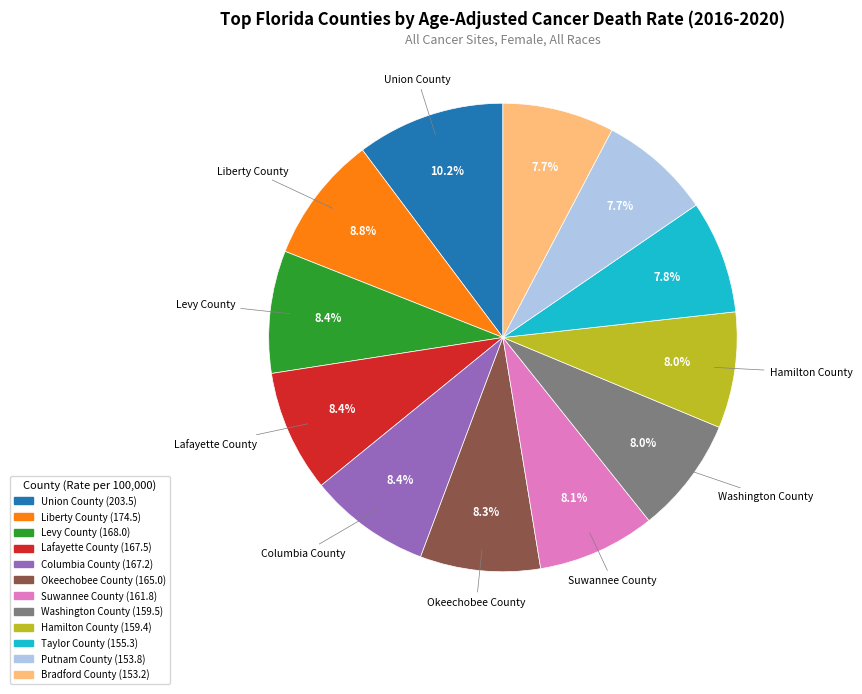

Which slice is the largest?

Union County